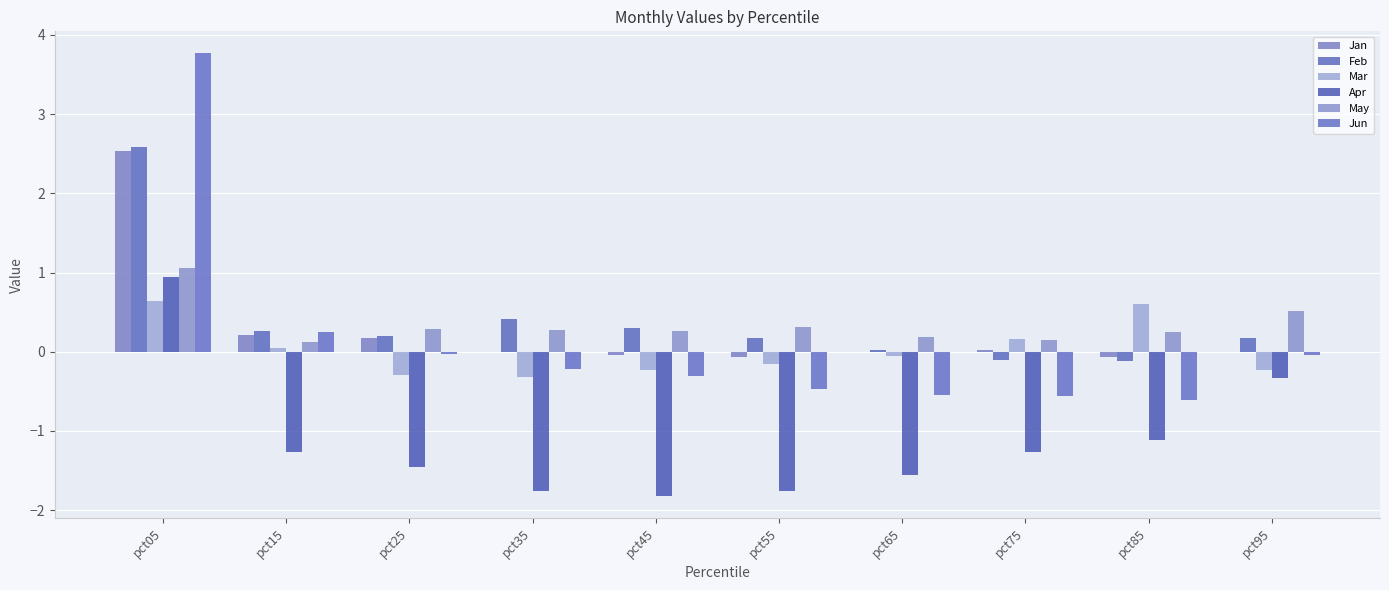

How many series are shown in this chart?

6